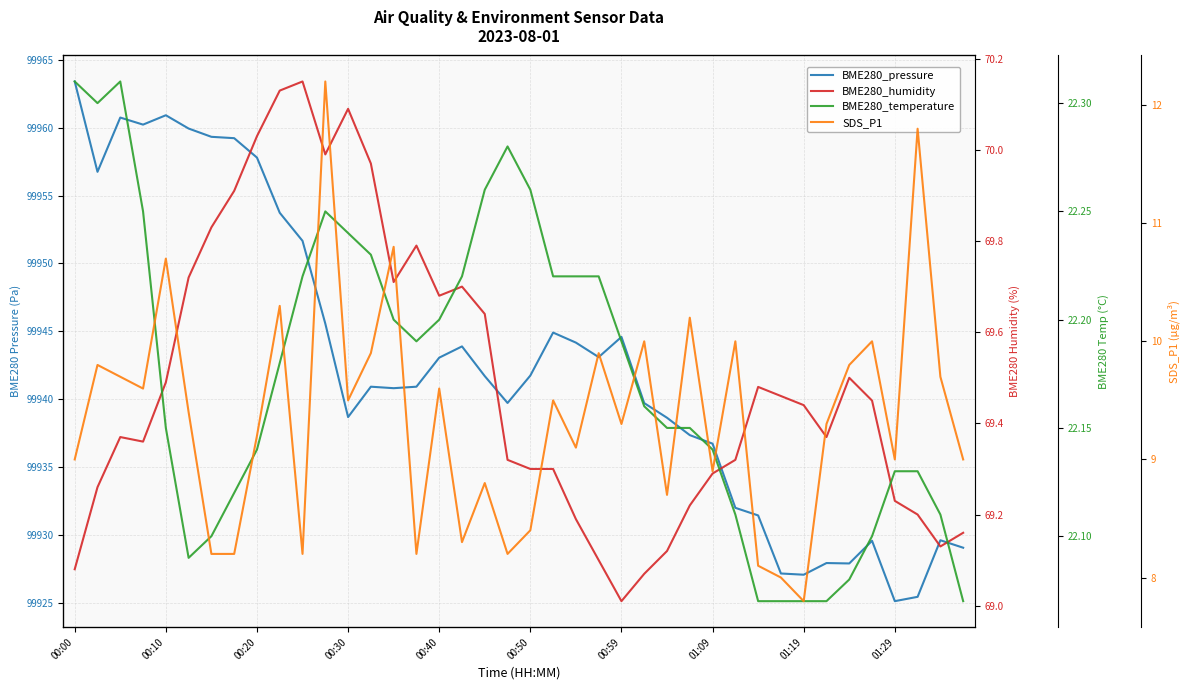

What are all the series names shown in the legend?

BME280_pressure, BME280_humidity, BME280_temperature, SDS_P1